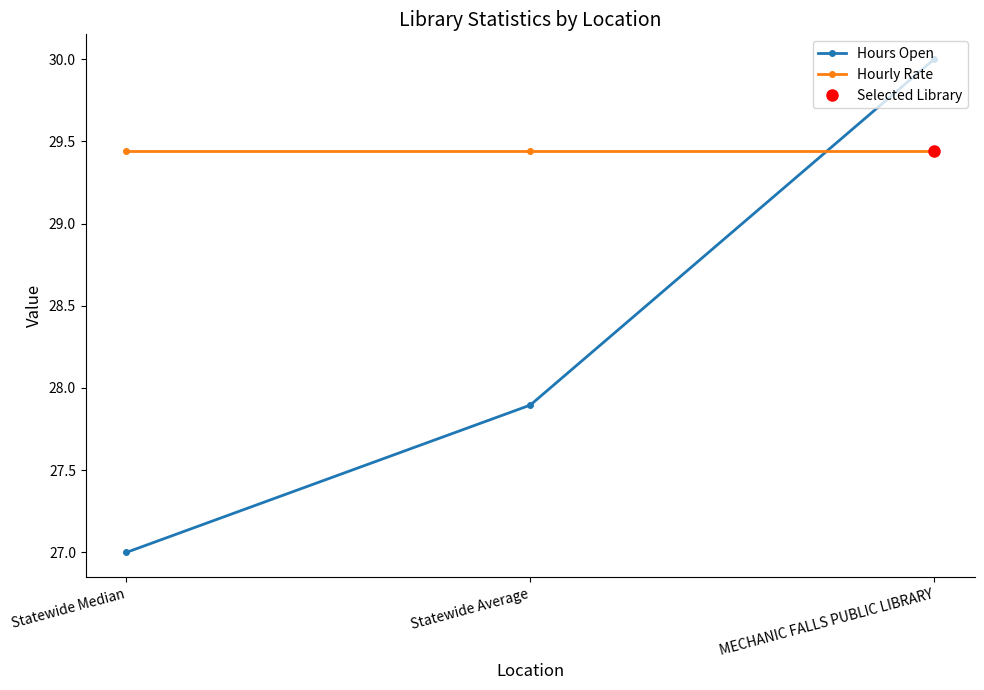

At which label does Hours Open reach its peak?

MECHANIC FALLS PUBLIC LIBRARY